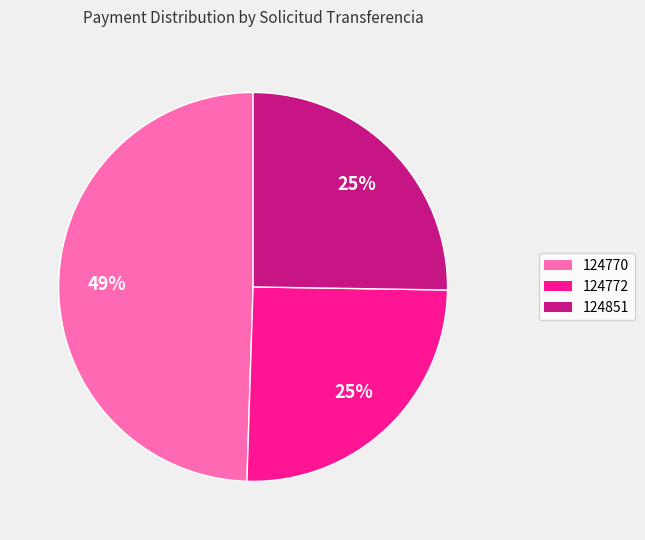

To the nearest percent, what percentage of the pie is 124772?

25%